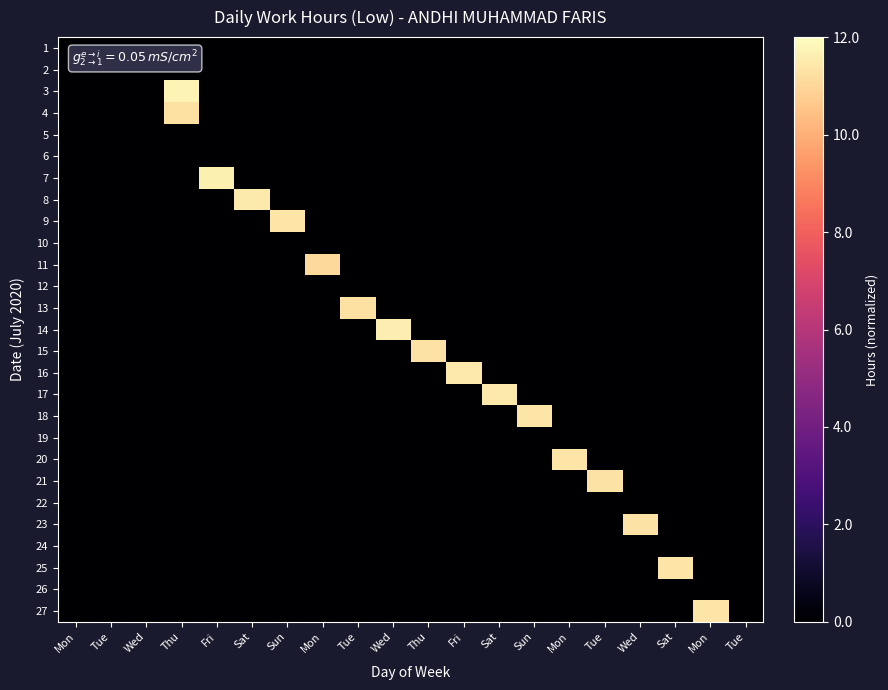

List the series in order of their peak value, lowest first.

1, 2, 5, 6, 10, 12, 19, 22, 24, 26, 11, 4, 13, 23, 21, 15, 18, 27, 20, 9, 25, 17, 16, 8, 14, 7, 3